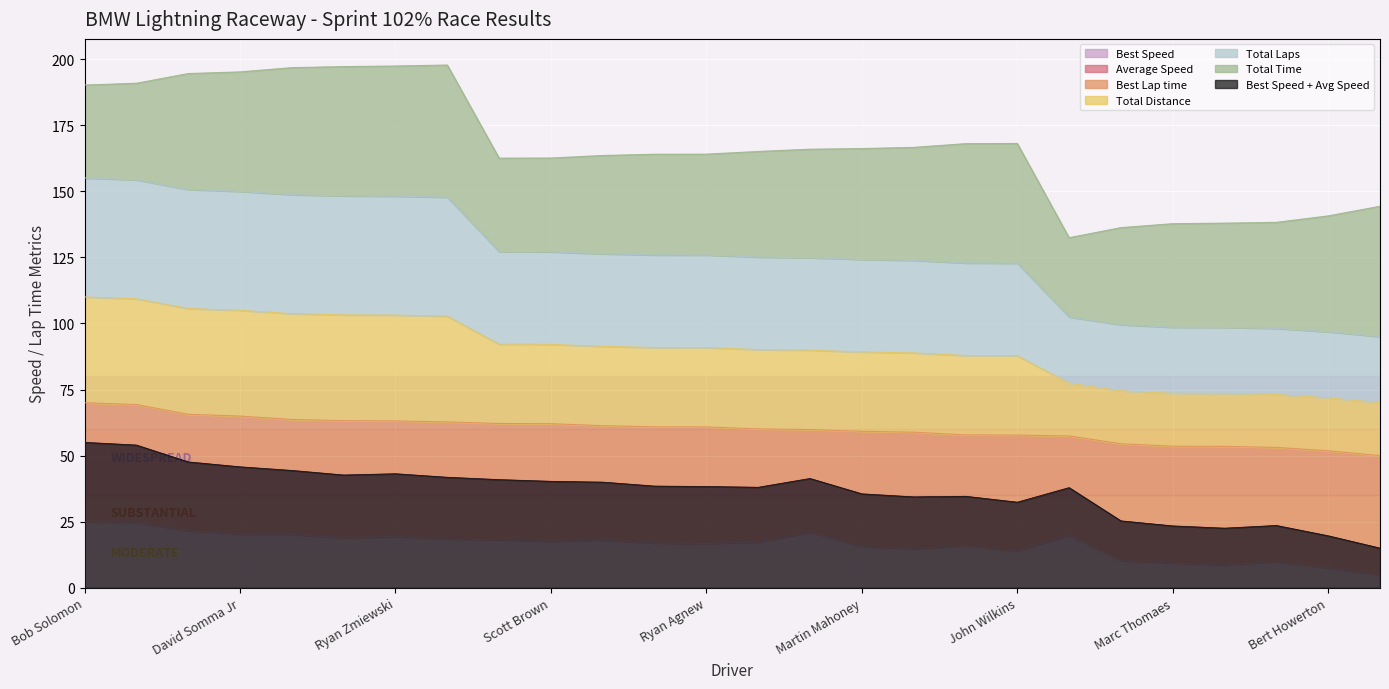

What is the label of the 10th point from the left?

Scott Brown